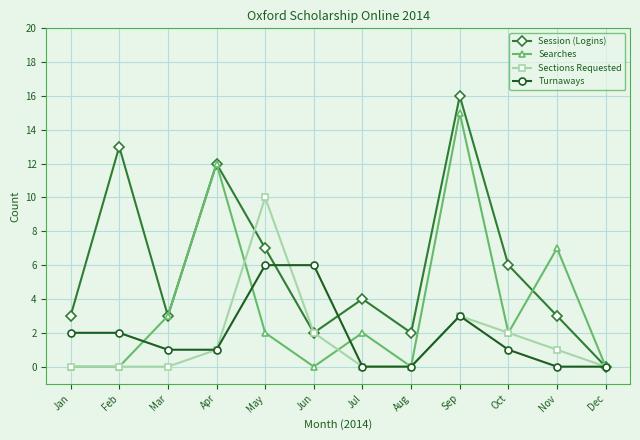

Which series changed the most between Jan and Aug?

Turnaways